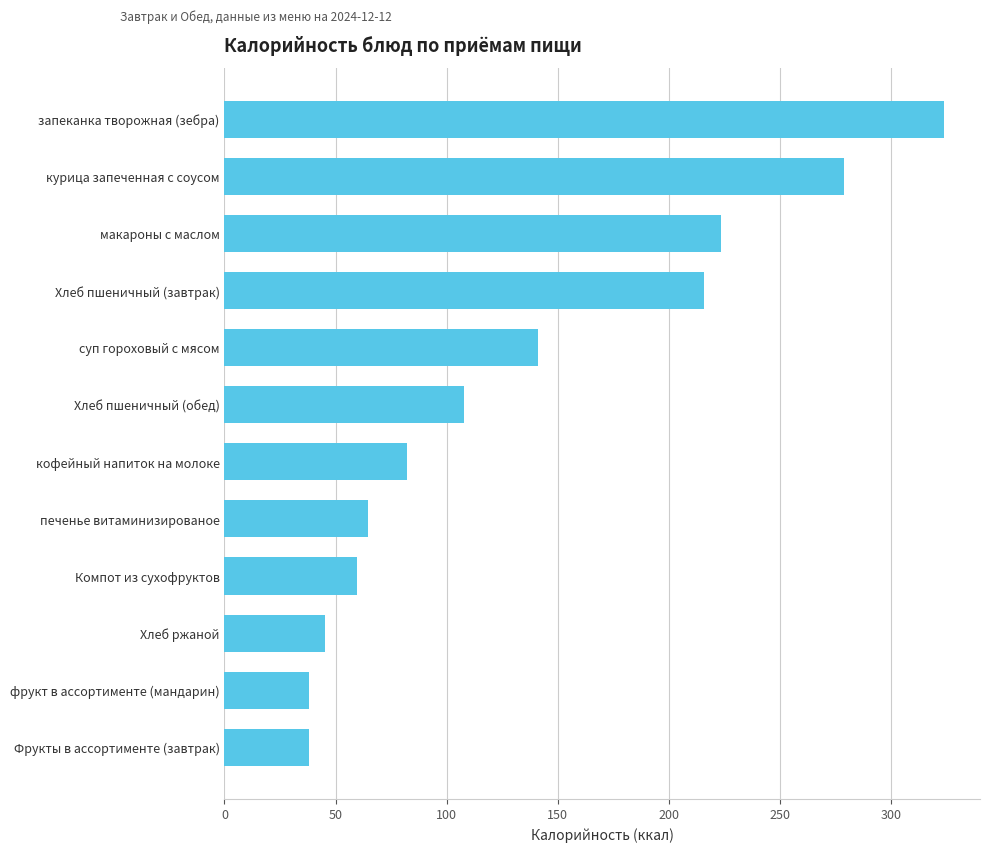

What position from the bottom is Хлеб пшеничный (завтрак)?

9